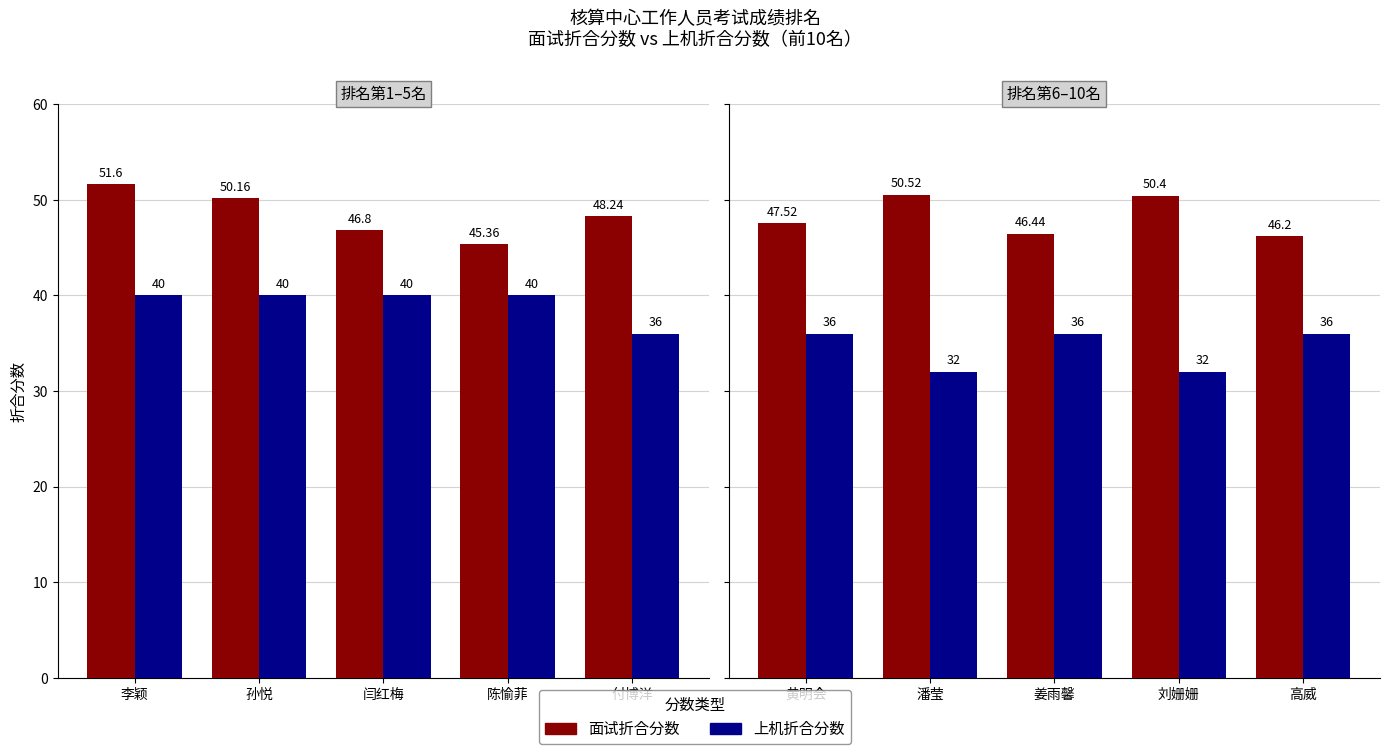

At which category is the sum across all series the highest?

黄明会